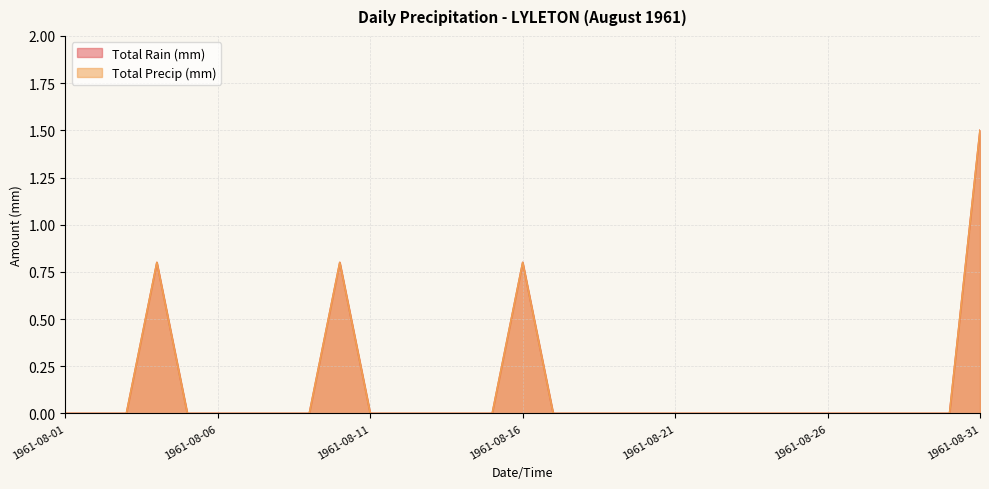

What is the sum of all Total Precip (mm) values?

3.9